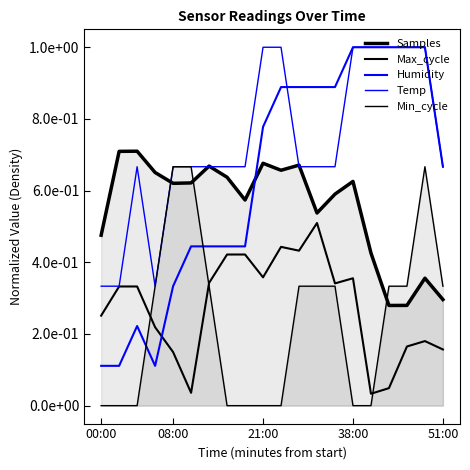

Is it true that Samples equals 0.2 at 08:00?

False